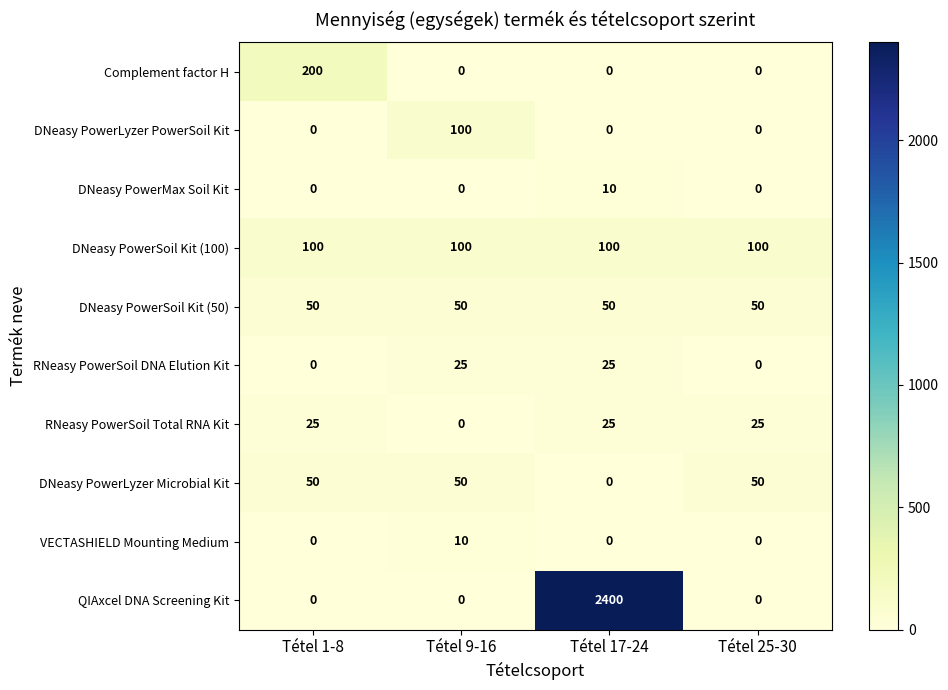

Count the DNeasy PowerMax Soil Kit values in the range 0 to 10.

4